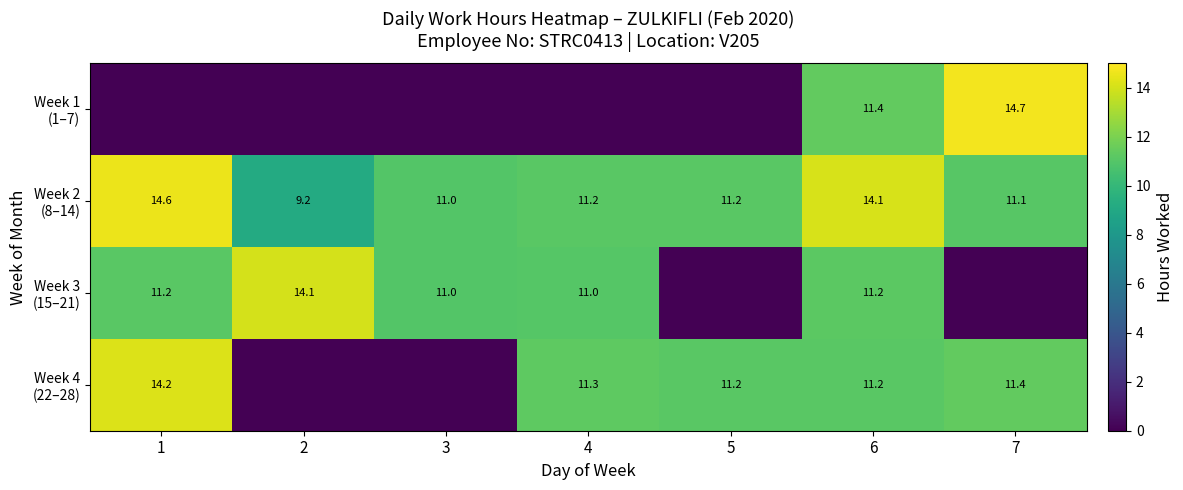

Is the value of Week 2 (8–14) at 5 greater than the value of Week 4 (22–28) at 1?

No